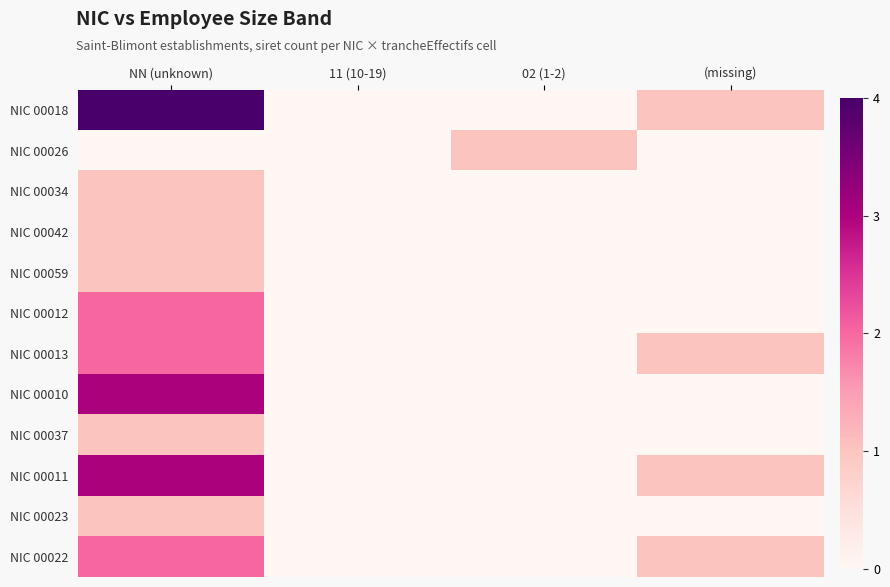

How many series are shown in this chart?

12